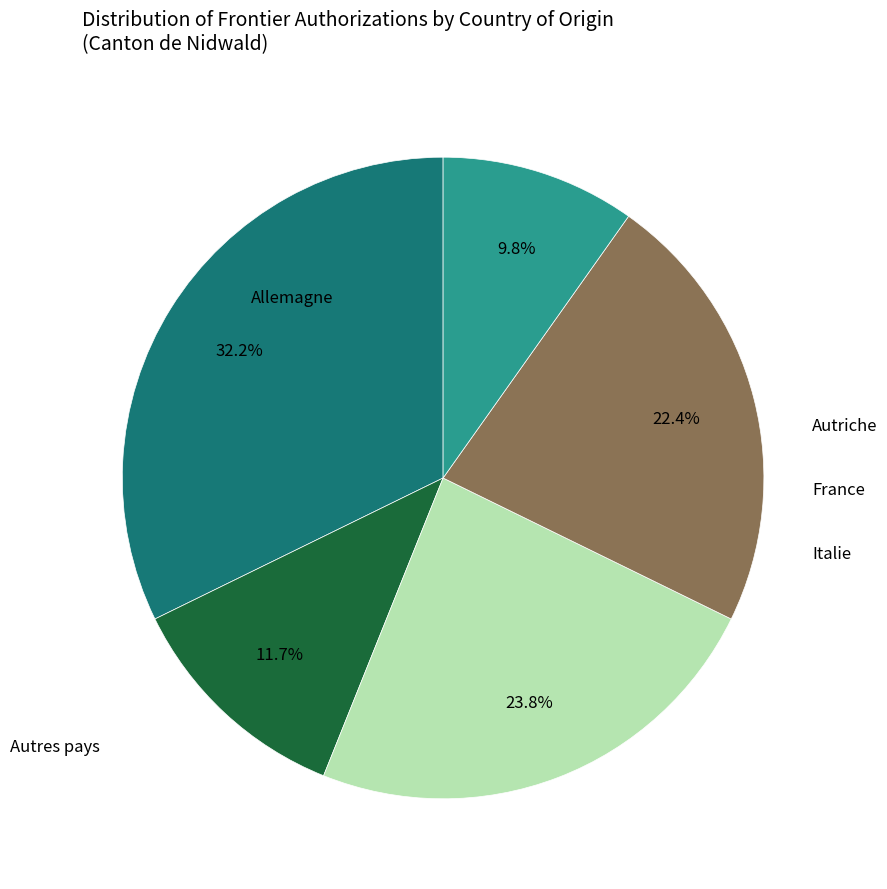

Is it true that Autres pays is 1% of the pie?

False